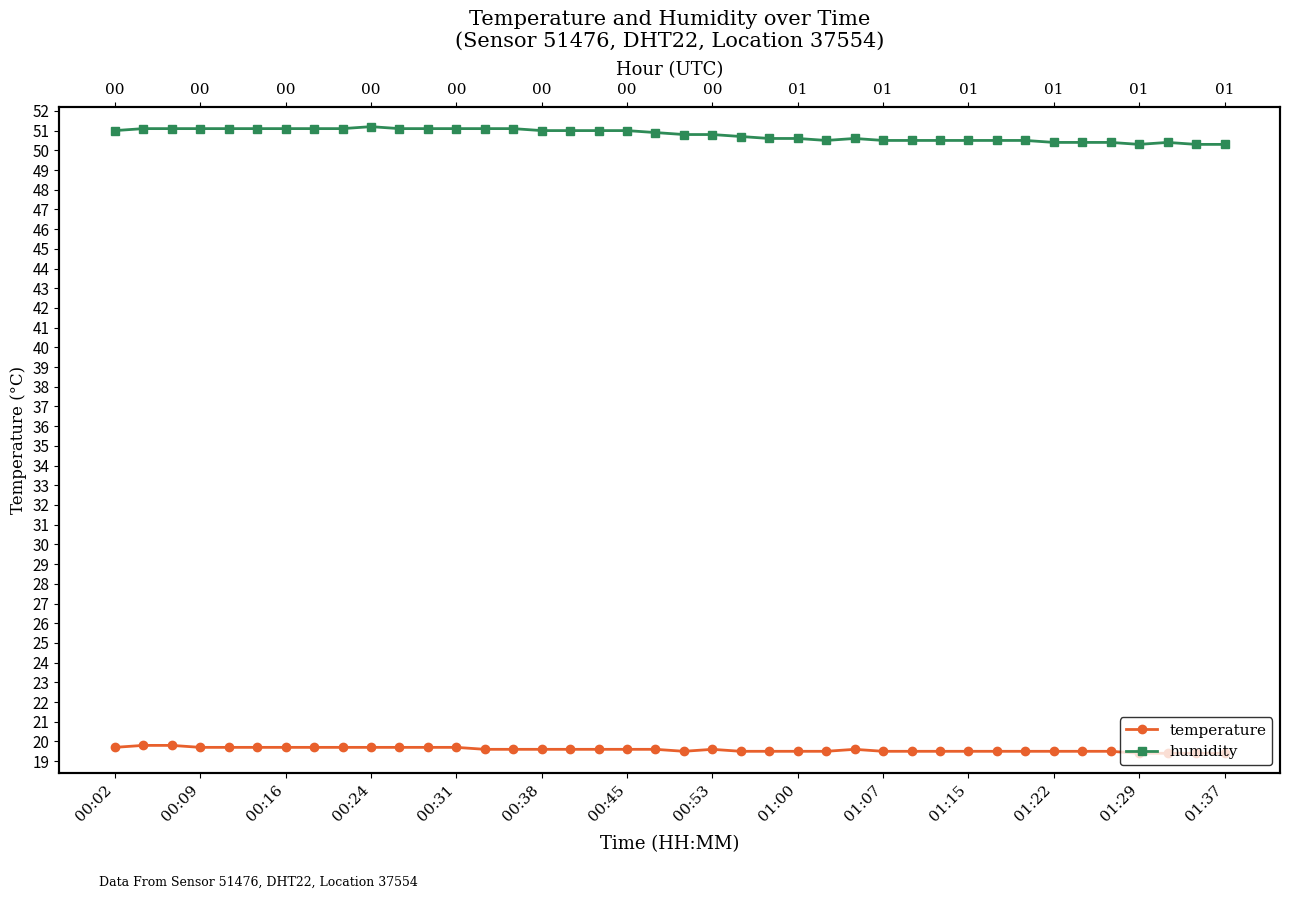

What is the average value of the temperature series?

19.6